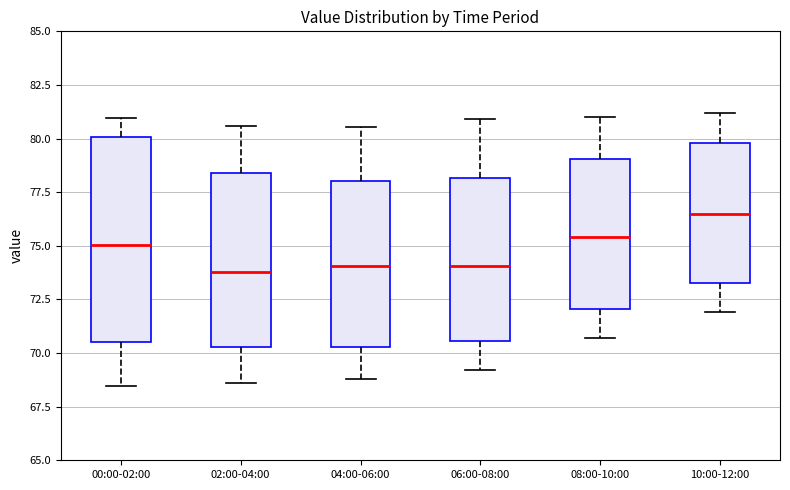

Comparing the boxes themselves (not the whiskers), which one is the tallest?

00:00-02:00